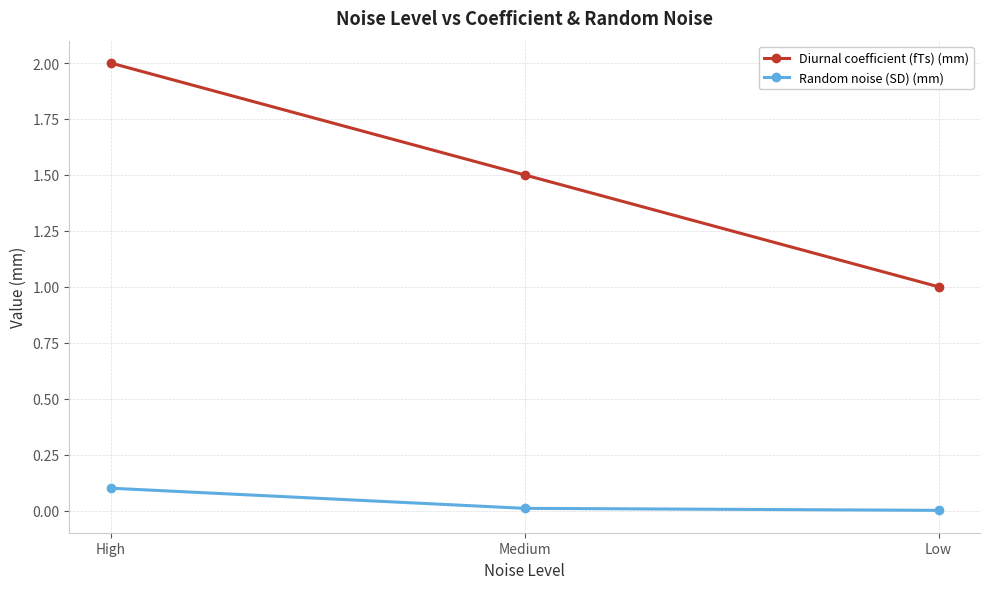

What is the sum of all Random noise (SD) (mm) values?

0.1